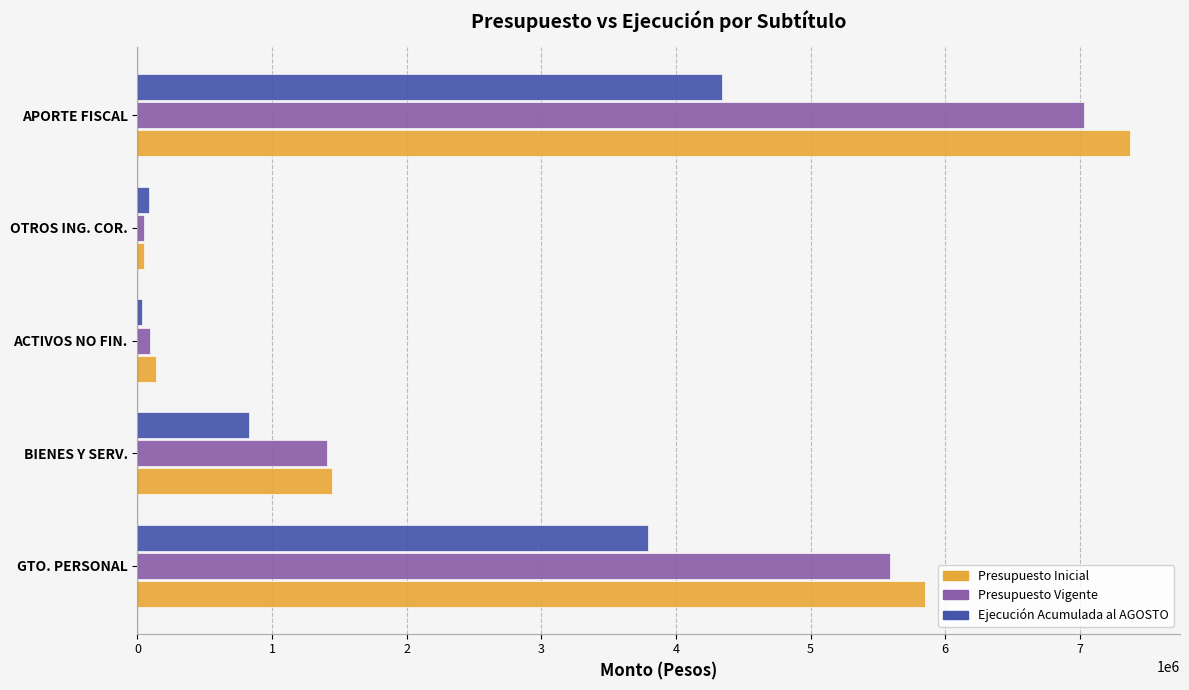

Rank the series at APORTE FISCAL from lowest to highest value.

Ejecución Acumulada al AGOSTO, Presupuesto Vigente, Presupuesto Inicial